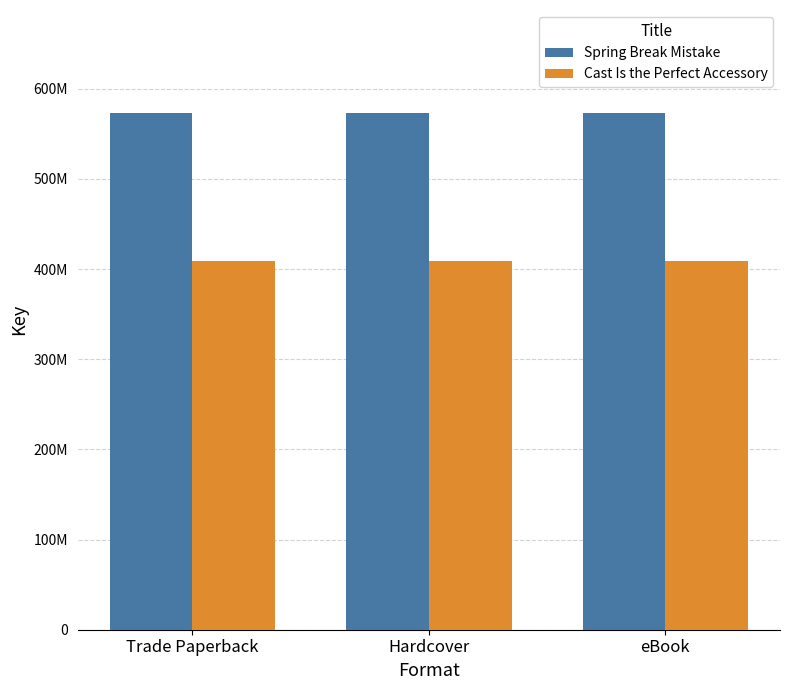

Which series has the largest range (max minus min)?

Spring Break Mistake